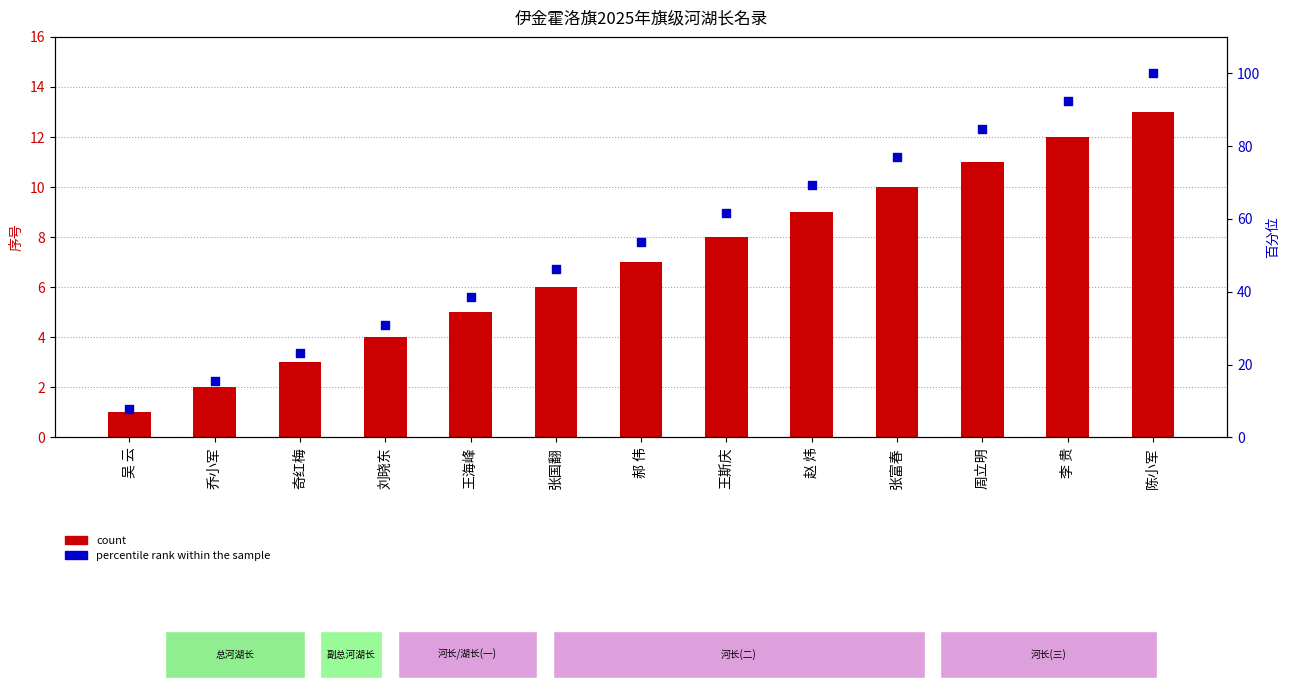

Which series reaches the minimum Y coordinate?

count